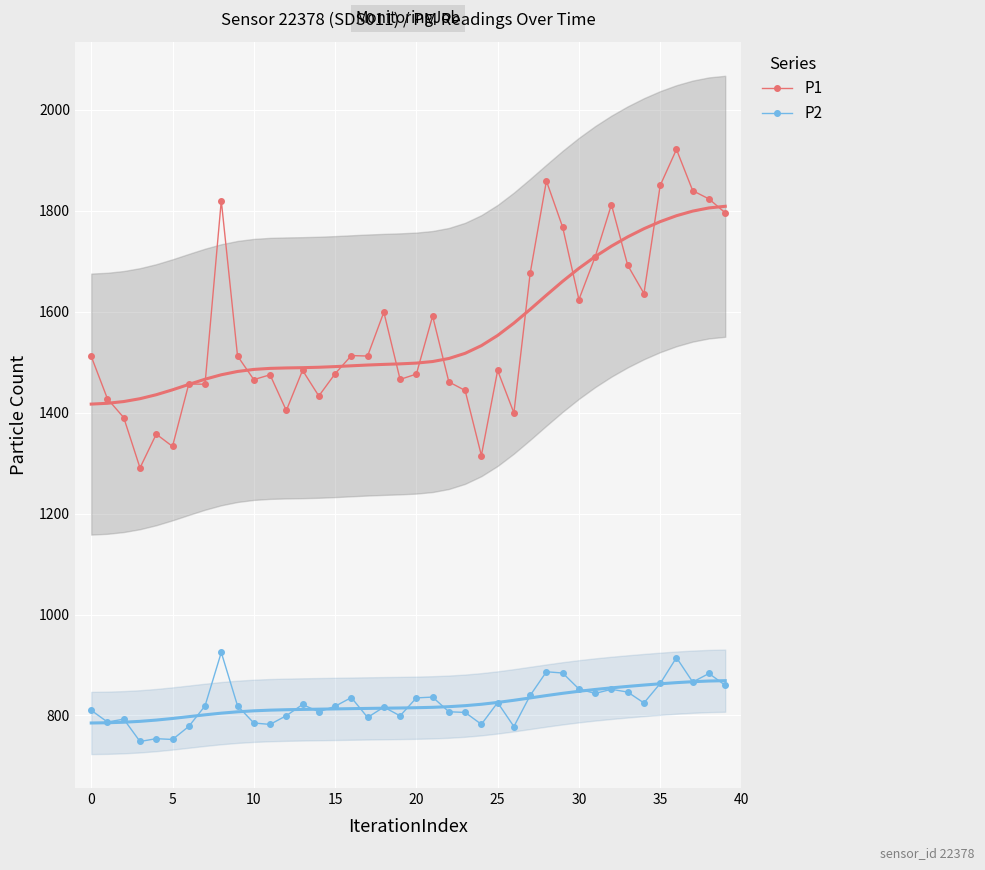

What are all the series names shown in the legend?

P1, P2